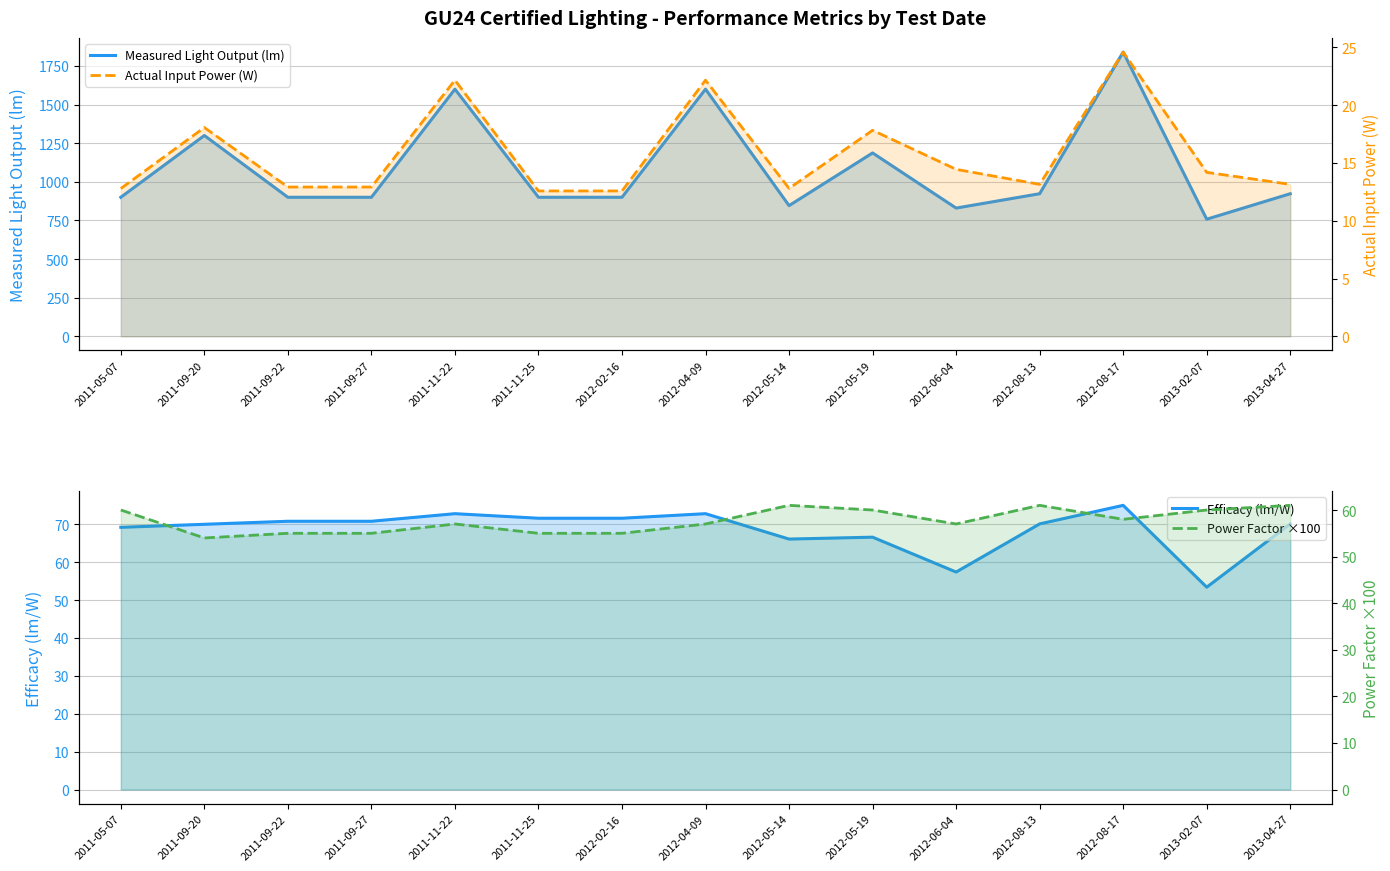

True or false: Power Factor ×100 and Actual Input Power (W) cross at least once.

False